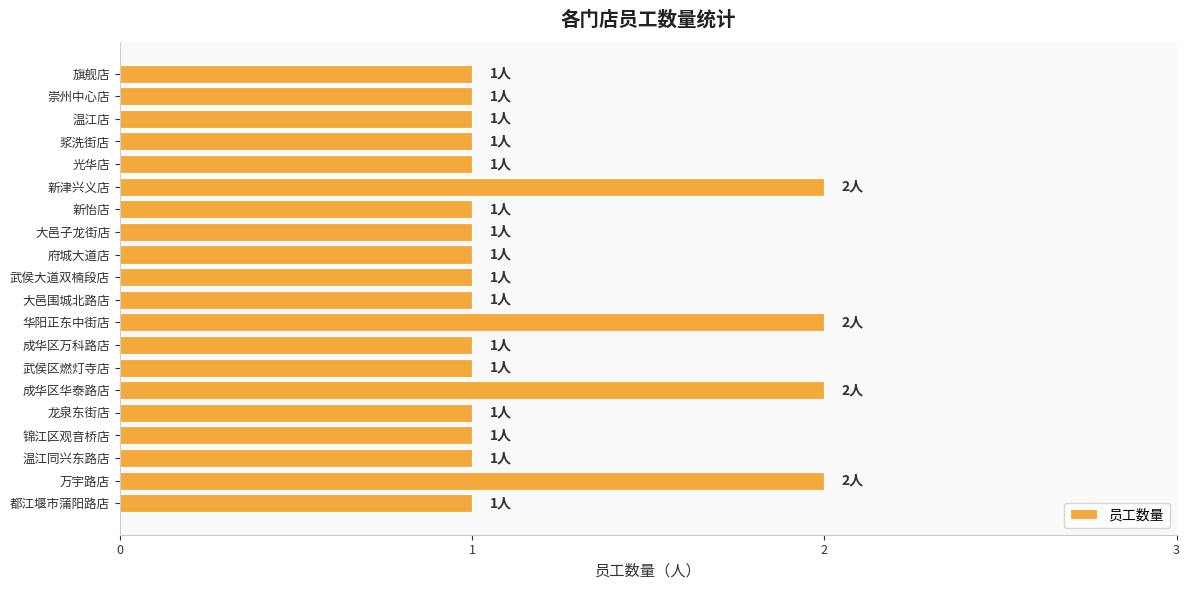

The chart shows a value of 1 at 光华店. True or false?

True